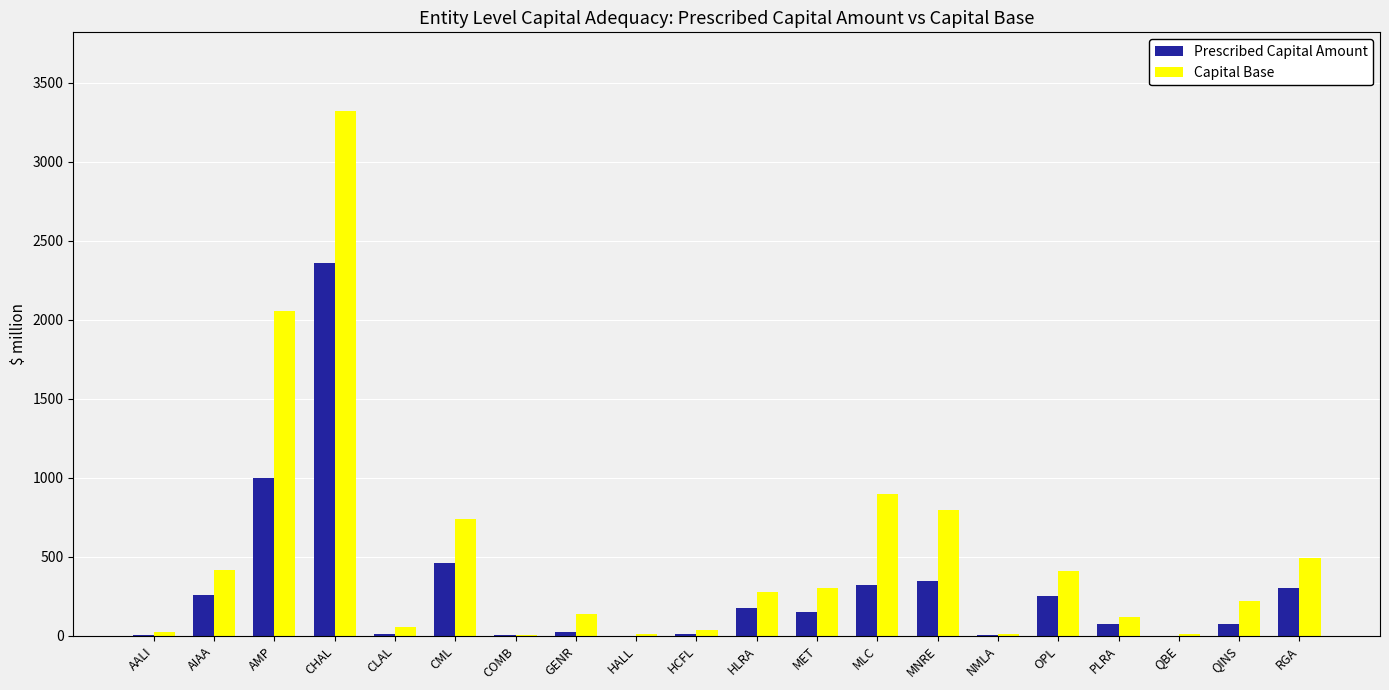

Which label corresponds to the largest value in the chart?

CHAL